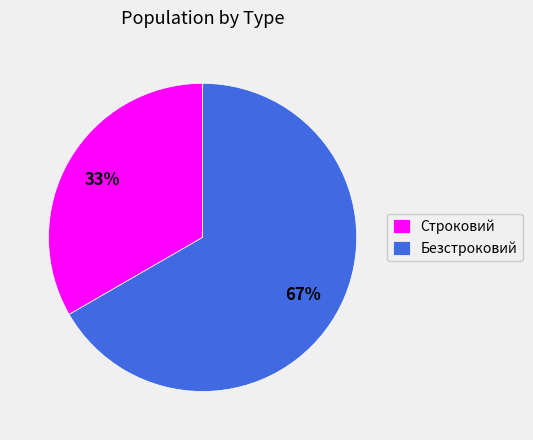

Which slice represents more than half of the pie?

Безстроковий